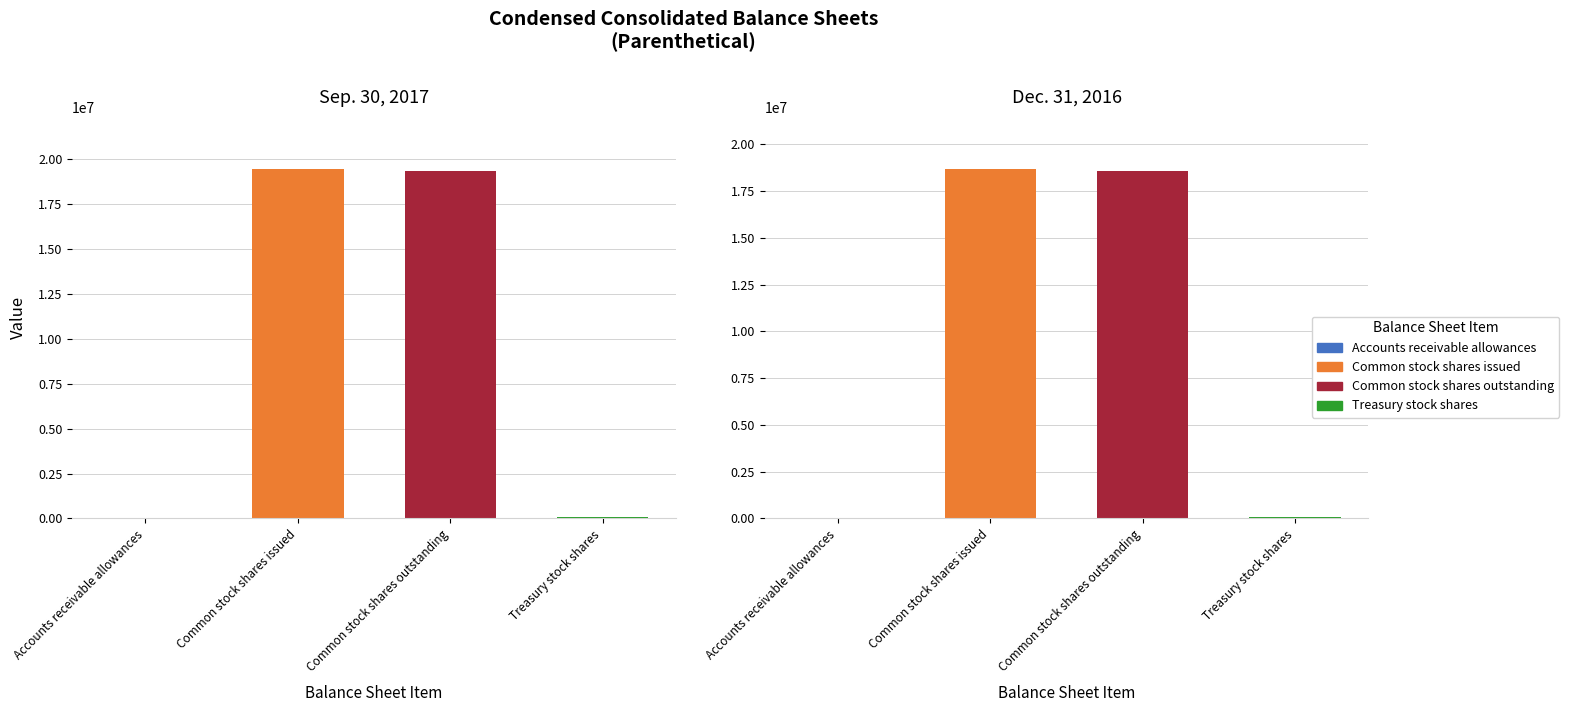

Reading right to left, extract all data points from this chart.

Sep. 30, 2017: Treasury stock shares=72727	Common stock shares outstanding=19365251	Common stock shares issued=19437978	Accounts receivable allowances=4657
Dec. 31, 2016: Treasury stock shares=72727	Common stock shares outstanding=18598682	Common stock shares issued=18671409	Accounts receivable allowances=4329